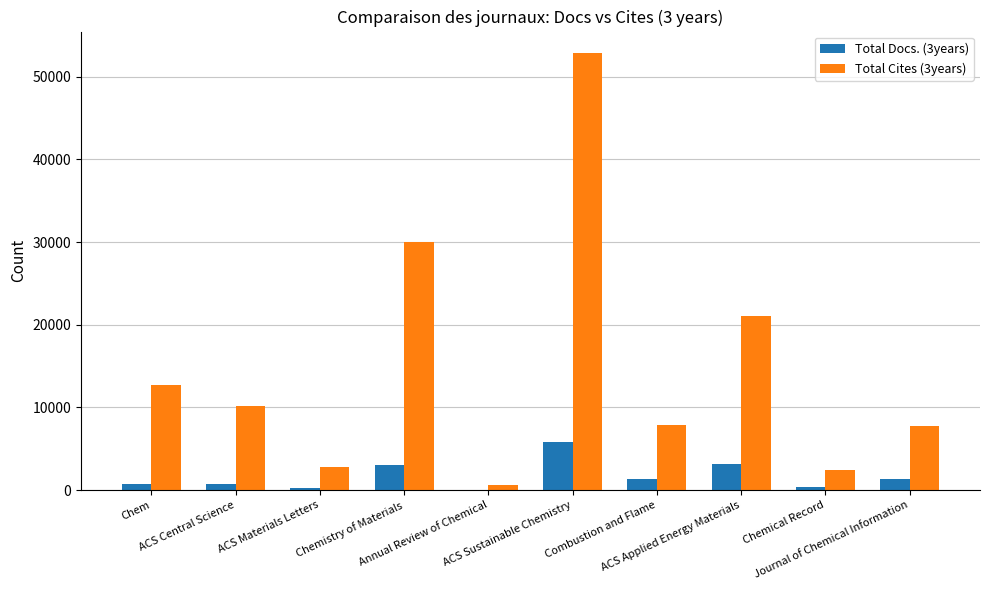

Which series has the largest total across all categories?

Total Cites (3years)